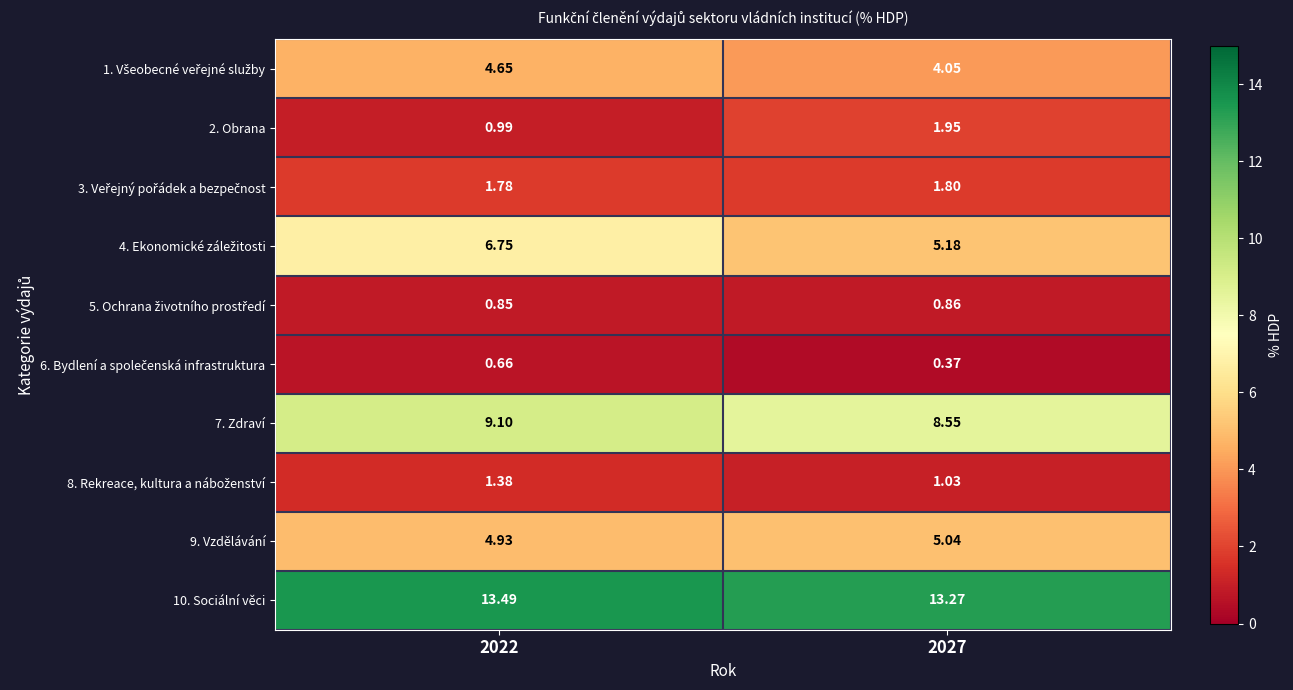

At which category is the sum across all series the highest?

2022